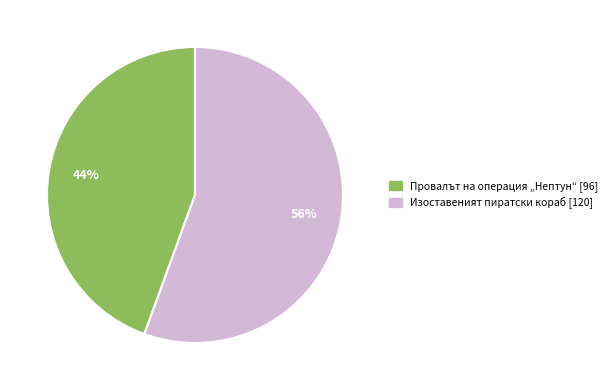

Which category has the smallest portion of the pie?

Провалът на операция „Нептун“ [96]